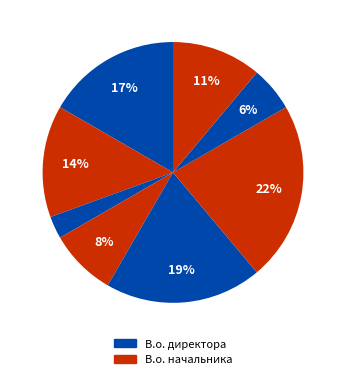

How many segments does this pie chart have?

8